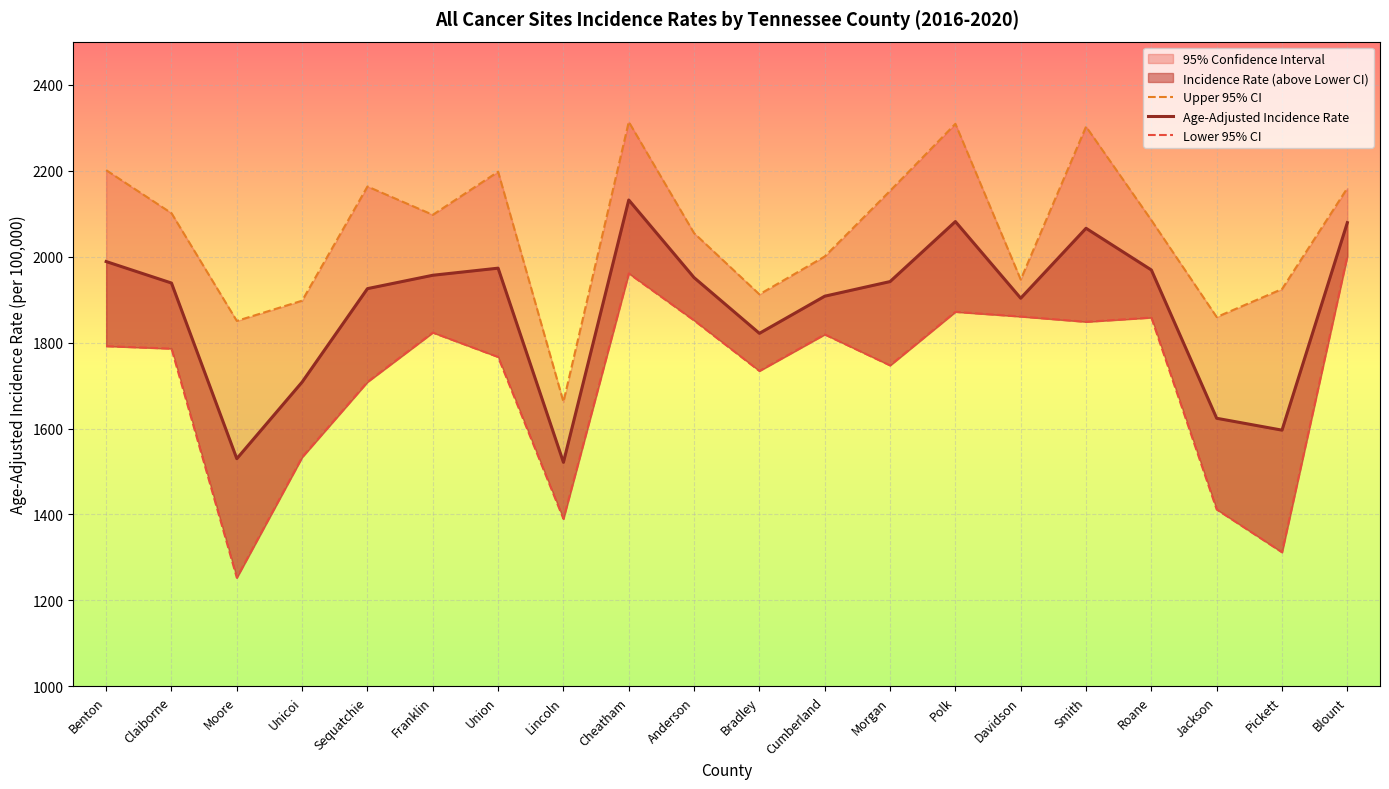

At how many categories does at least one series exceed 1818?

19